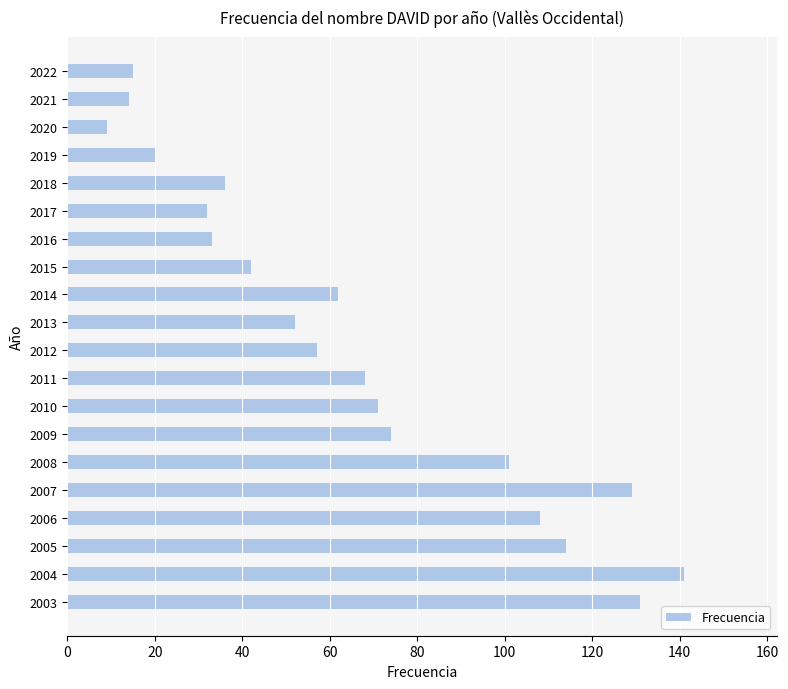

What is the change in value from 2022 to 2012?

+42